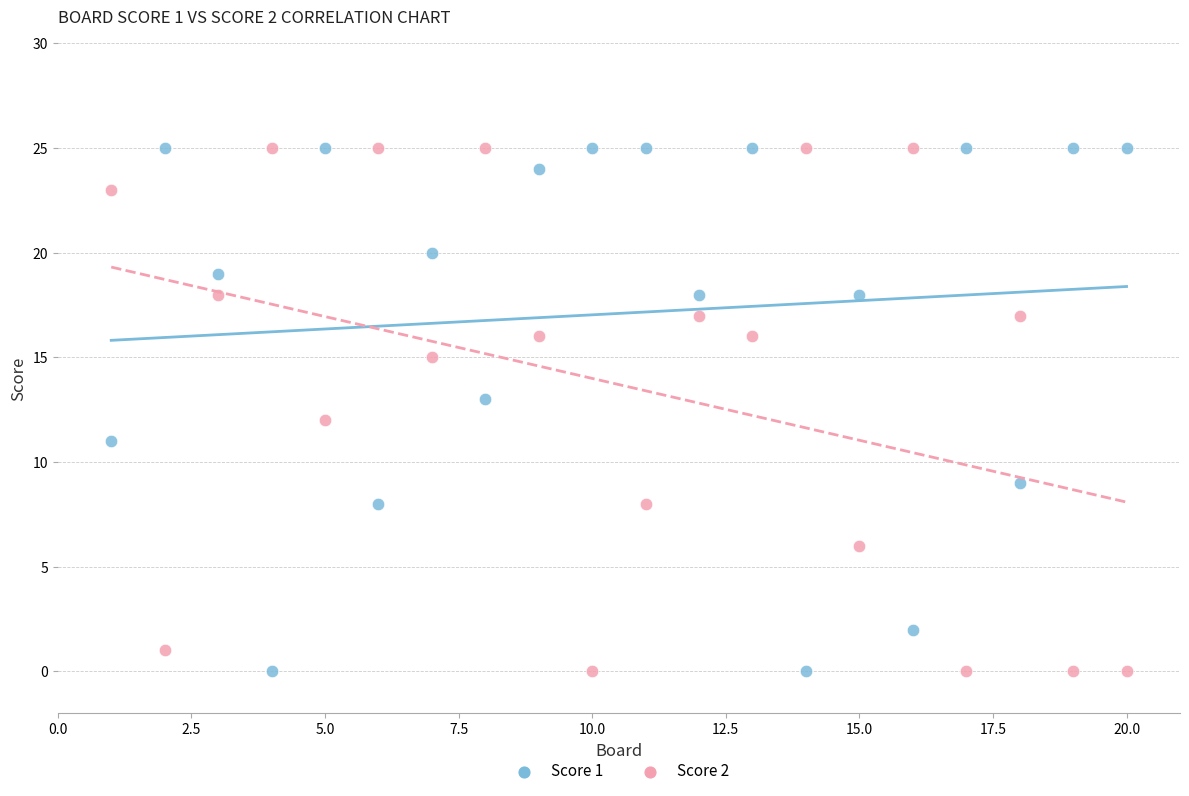

What is the X range (max minus min) for the scatter plot?

19